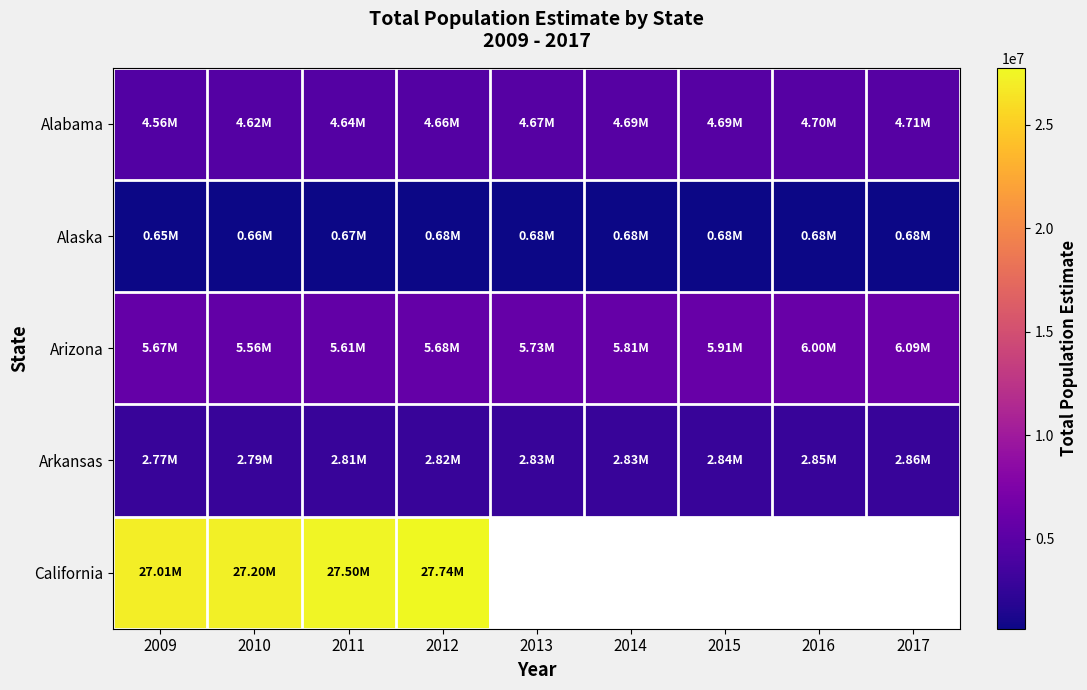

Where is Arizona nearest to the value 5824222?

2014